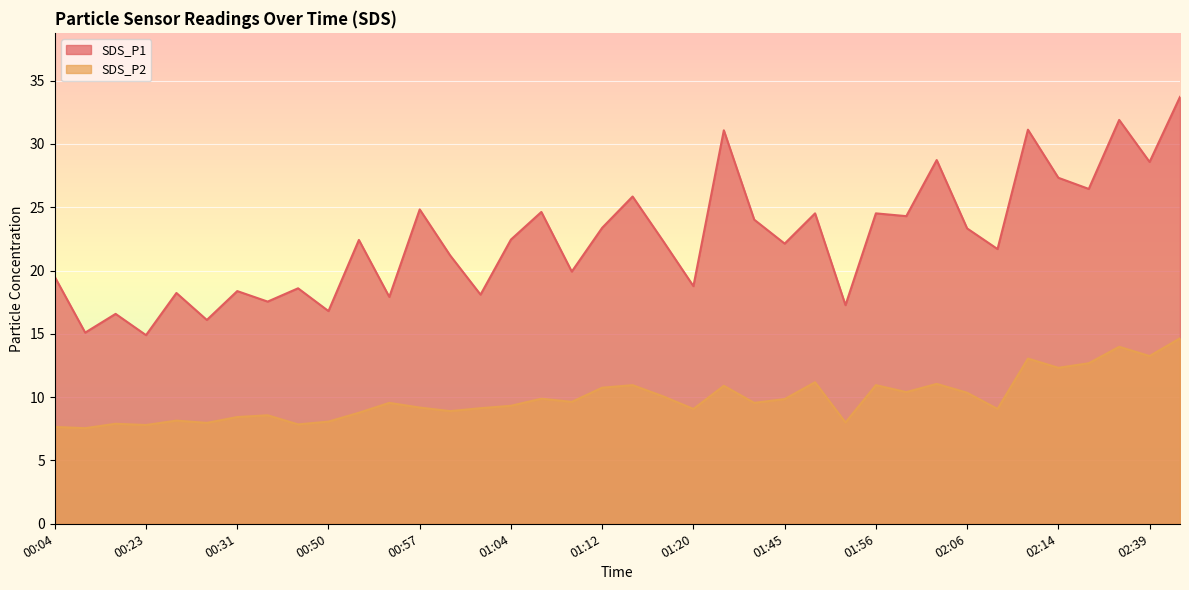

At which label does SDS_P1 reach its minimum?

00:23